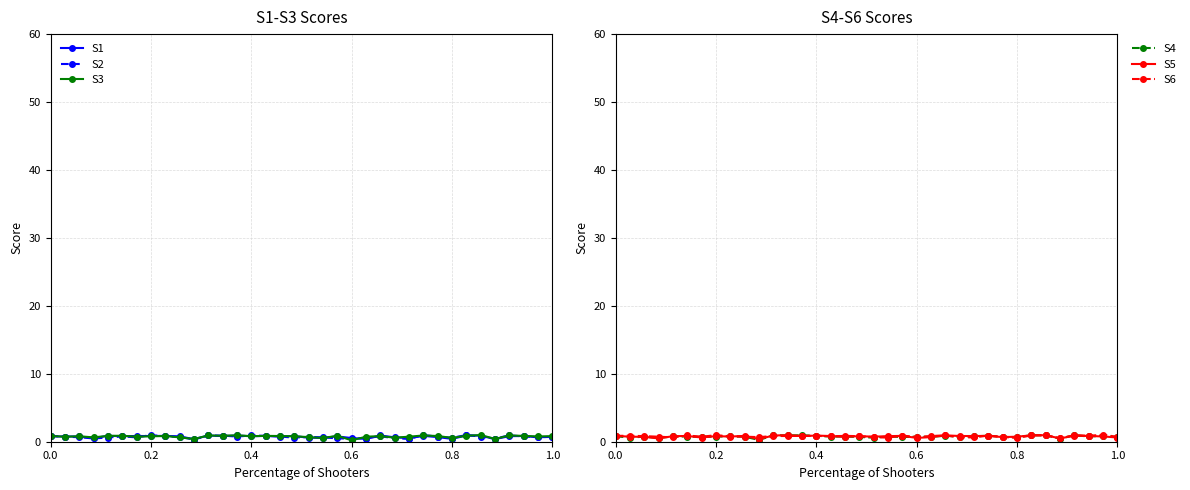

True or false: S1 has more than 1 points higher than both neighbors.

True